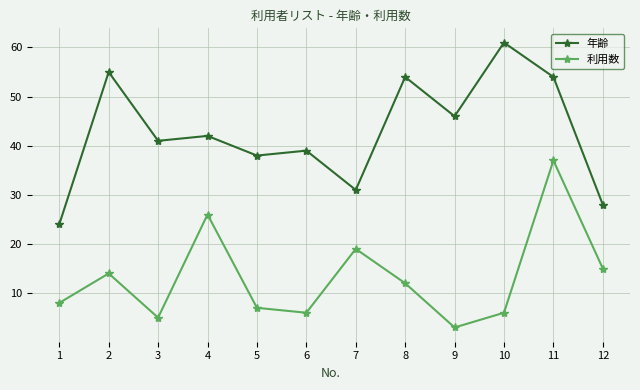

What is the highest value of the 年齢 series?

61